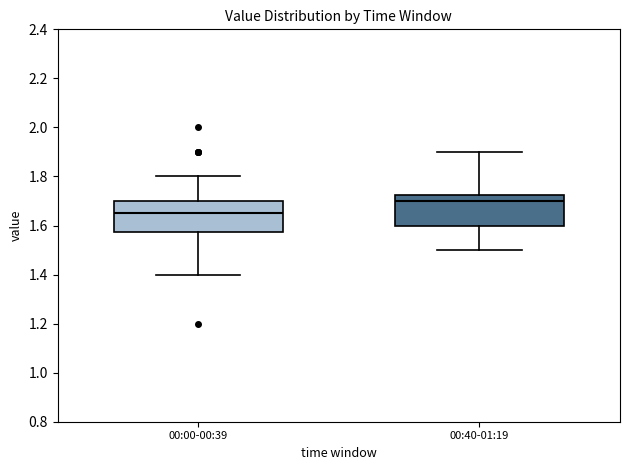

Reading left to right, transcribe this box plot: for each box, give where its median line is, the range the box spans, and where its two whiskers end, as read against the y-axis. The values are not printed on the chart, so give them approximately, as read against the axis.

00:00-00:39: median 1.66, box 1.58 to 1.70, whiskers 1.40 to 1.80
00:40-01:19: median 1.70, box 1.60 to 1.72, whiskers 1.50 to 1.90